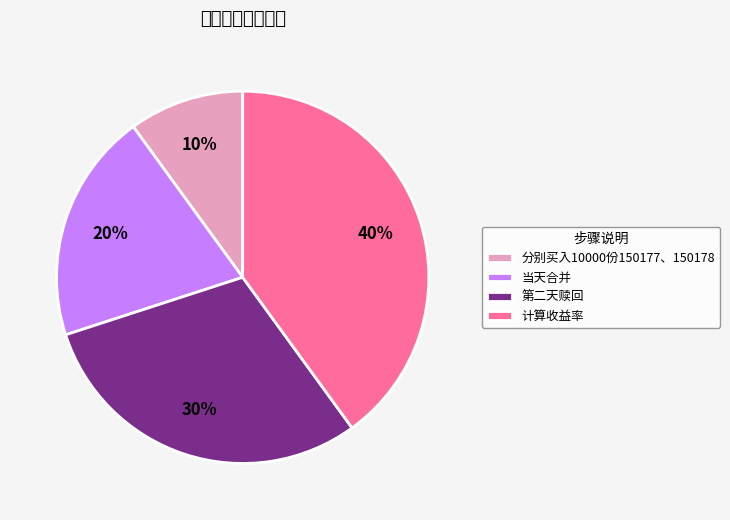

Is the sum of 计算收益率 and 当天合并 greater than half?

Yes